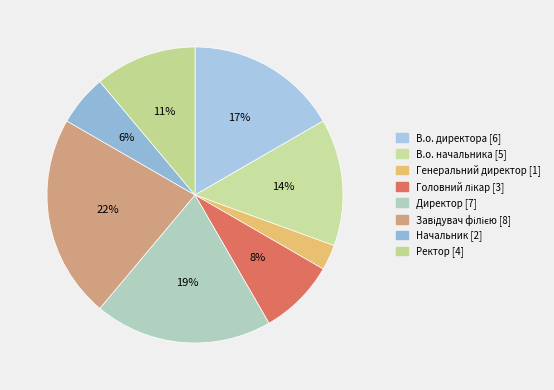

To the nearest percent, what is the difference between the largest and smallest slice percentages?

19%